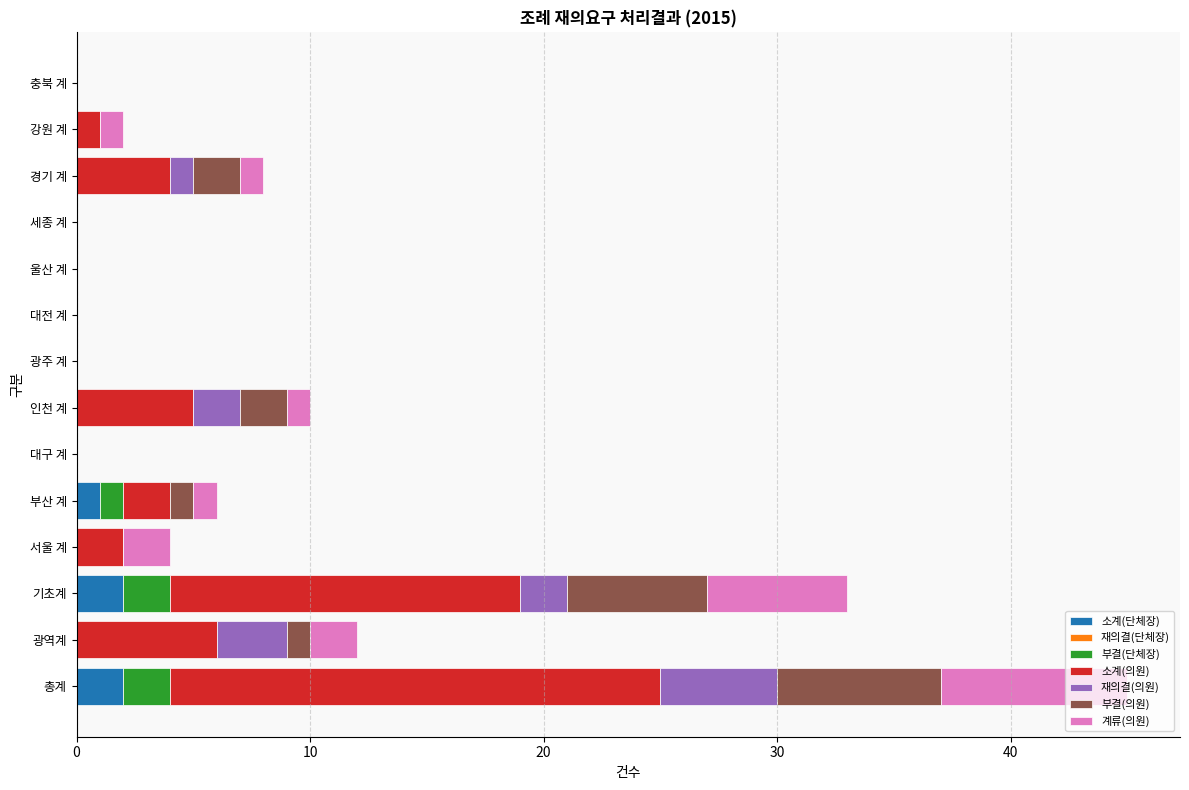

What is the total value across all series at 서울 계?

4